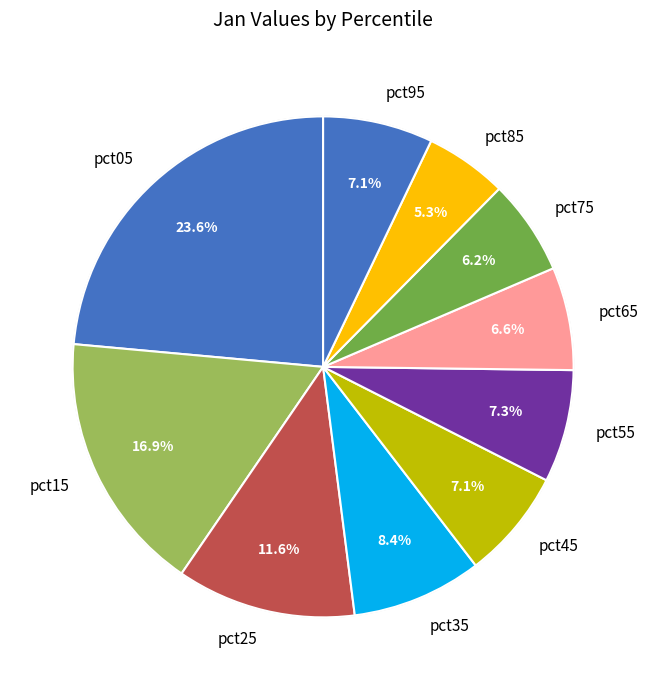

True or false: pct05 accounts for 24% of the total.

True